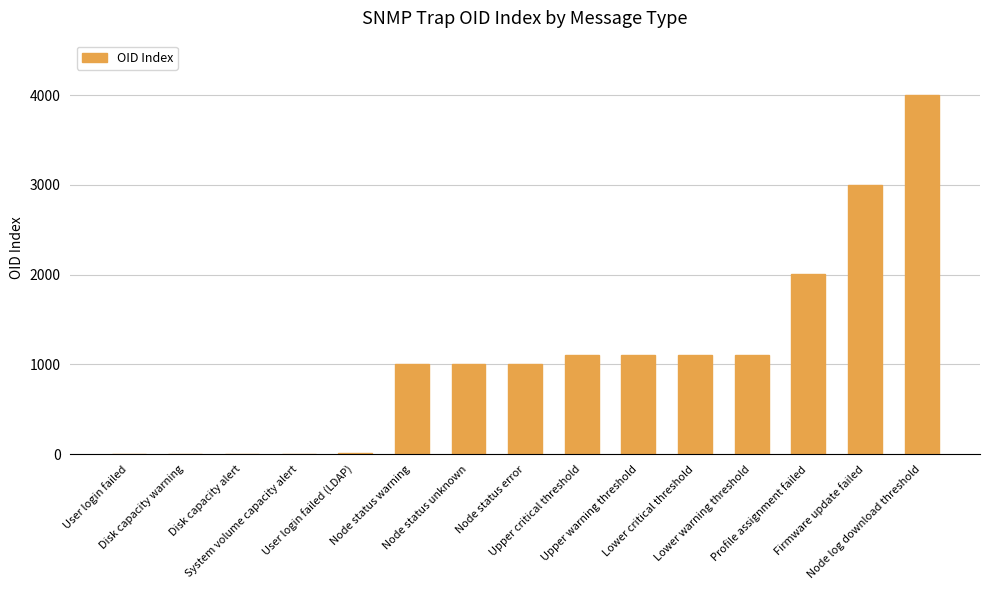

Read the value at User login failed (LDAP).

11